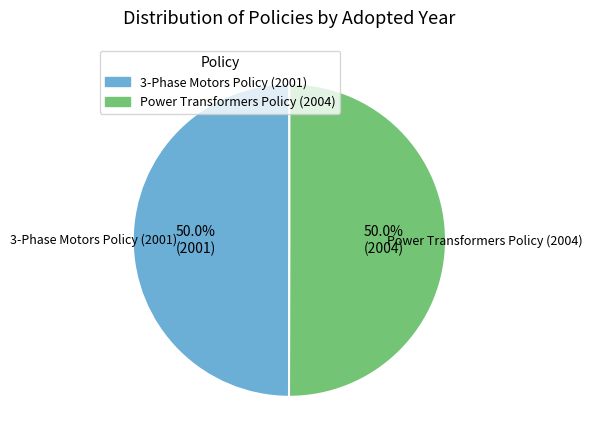

Approximately how many times larger is the value at 3-Phase Motors Policy (2001) compared to Power Transformers Policy (2004)?

1.0